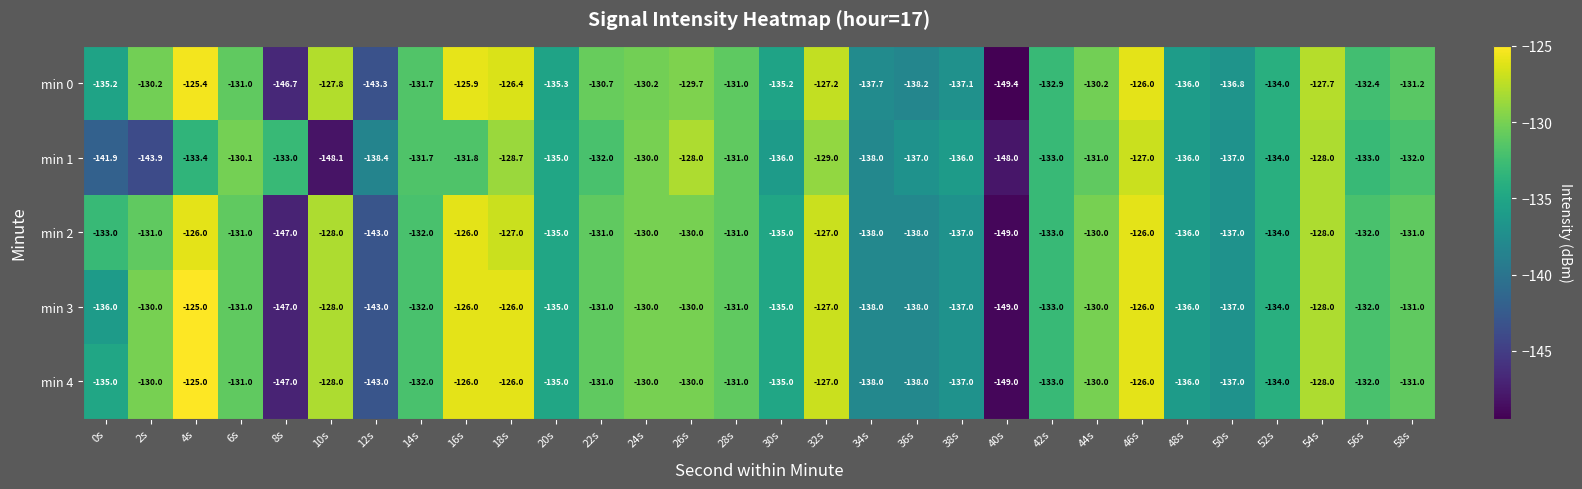

What is the approximate value of min 3 at 22s?

-131.0